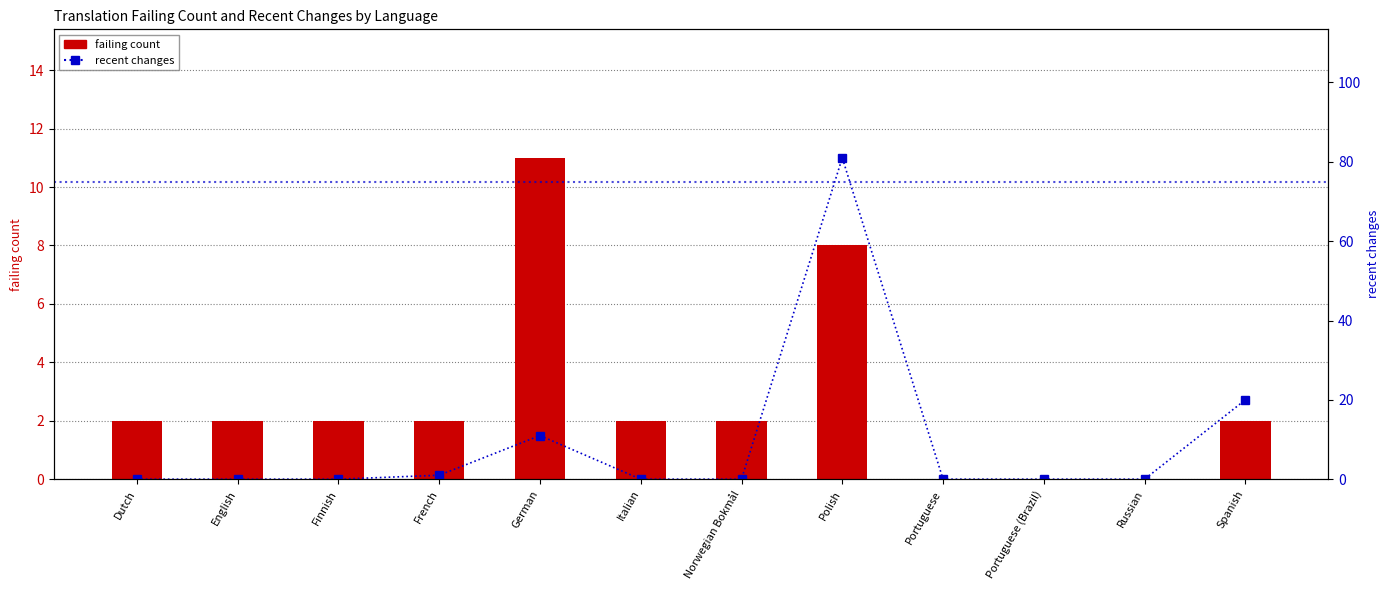

Count the number of categories in the chart.

12